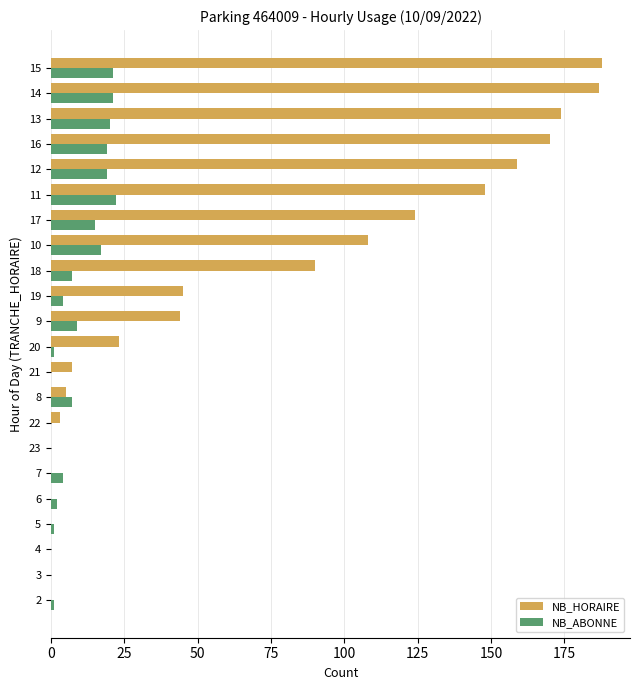

Which series changed the most between 20 and 9?

NB_HORAIRE